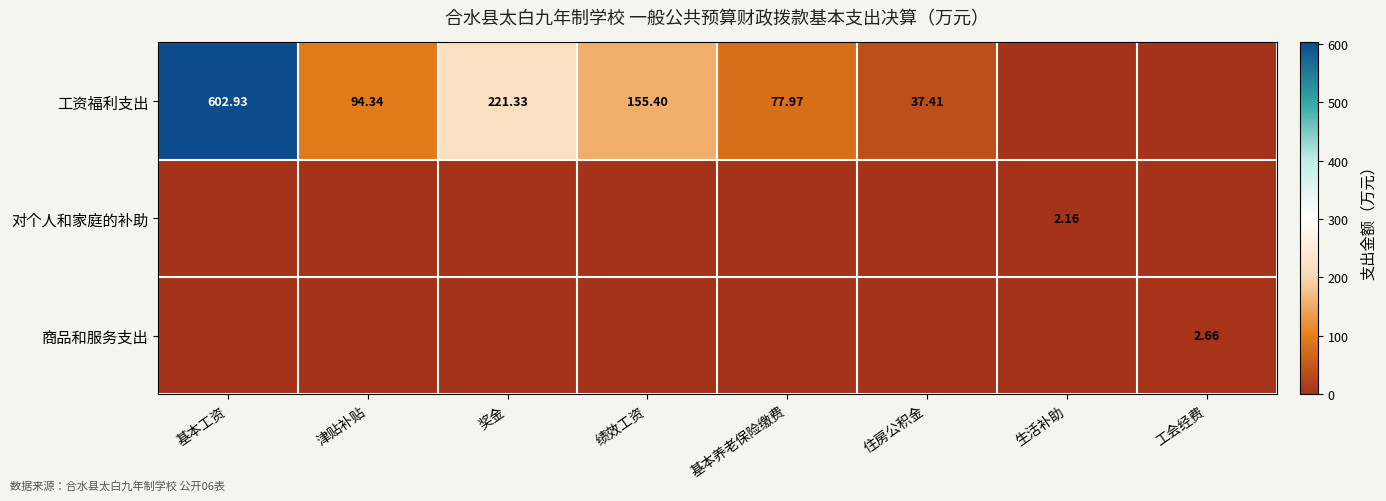

List the labels in order of 对个人和家庭的补助 value, largest first.

生活补助, 基本工资, 津贴补贴, 奖金, 绩效工资, 基本养老保险缴费, 住房公积金, 工会经费